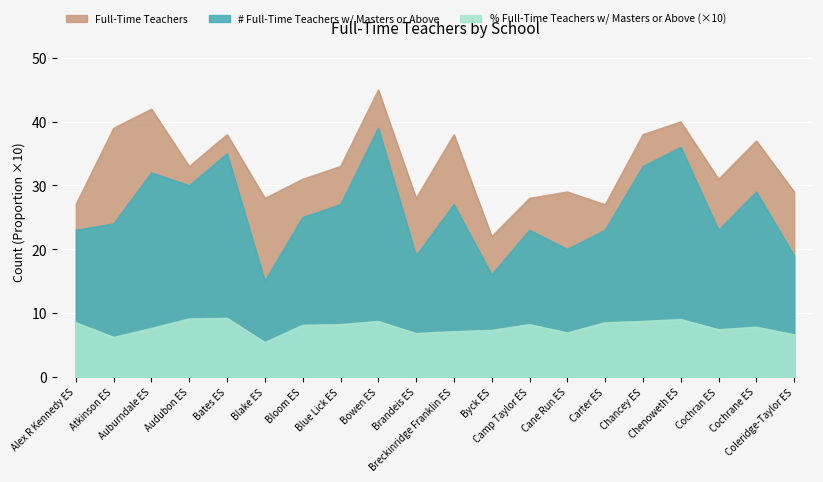

What position from the right is Bates ES?

16